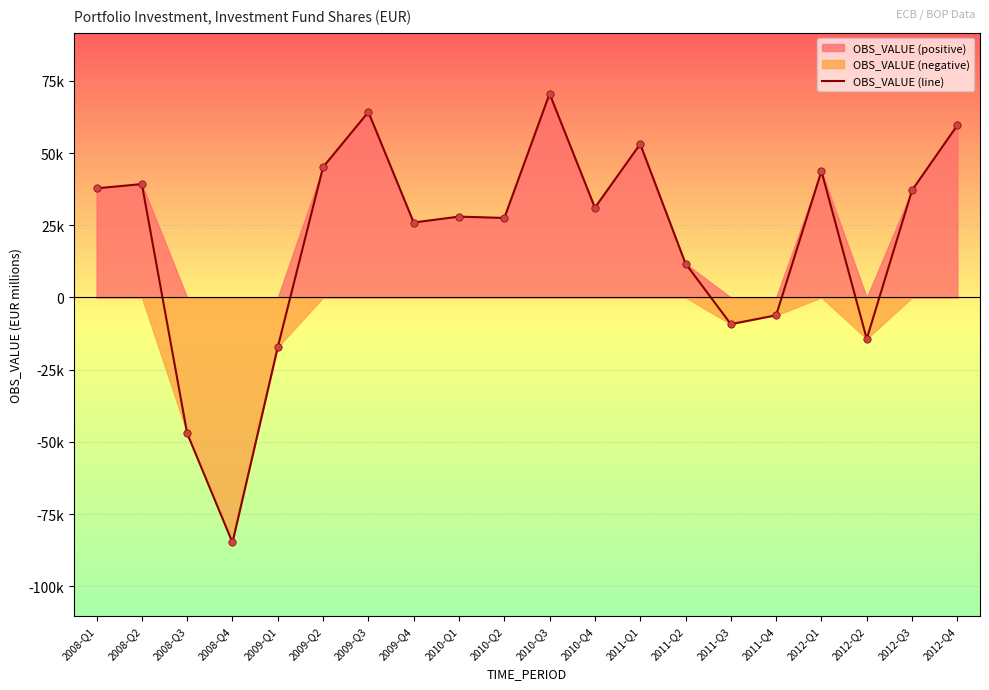

Between 2012-Q4 and 2012-Q3, which is larger?

2012-Q4